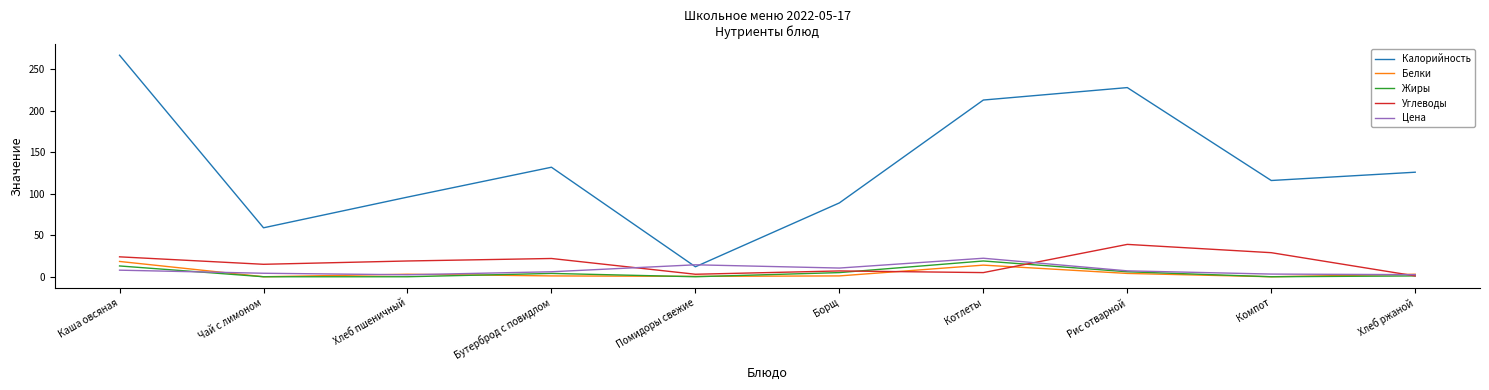

At how many categories does at least one series exceed 32?

9